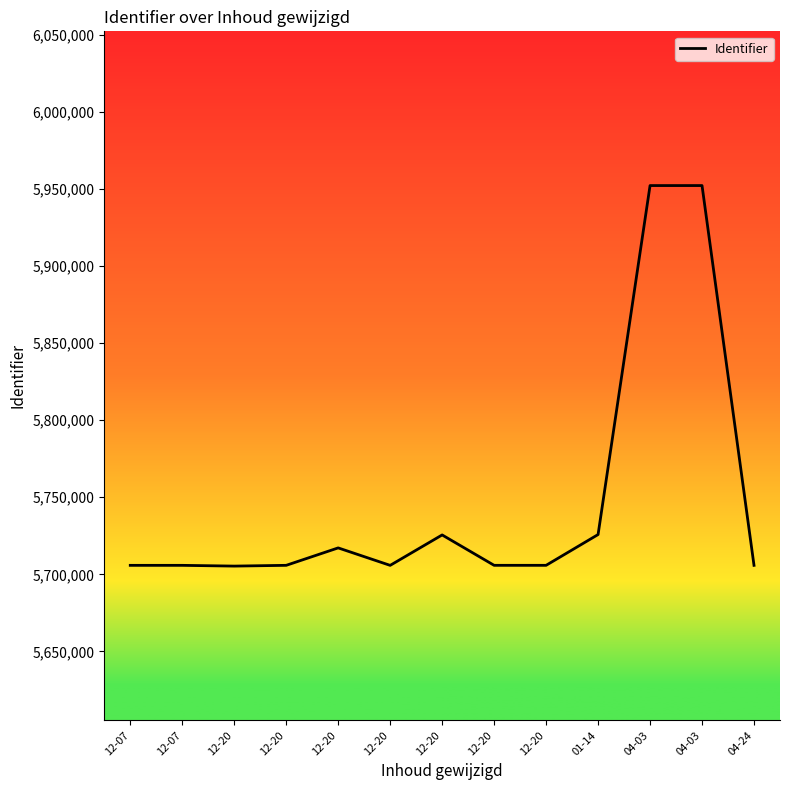

Reading right to left, list all the values displayed in this chart.

04-24=5705808	04-03=5952065	04-03=5952059	01-14=5725780	12-20=5705822	12-20=5705824	12-20=5725526	12-20=5705798	12-20=5717123	12-20=5705819	12-20=5705323	12-07=5705810	12-07=5705807